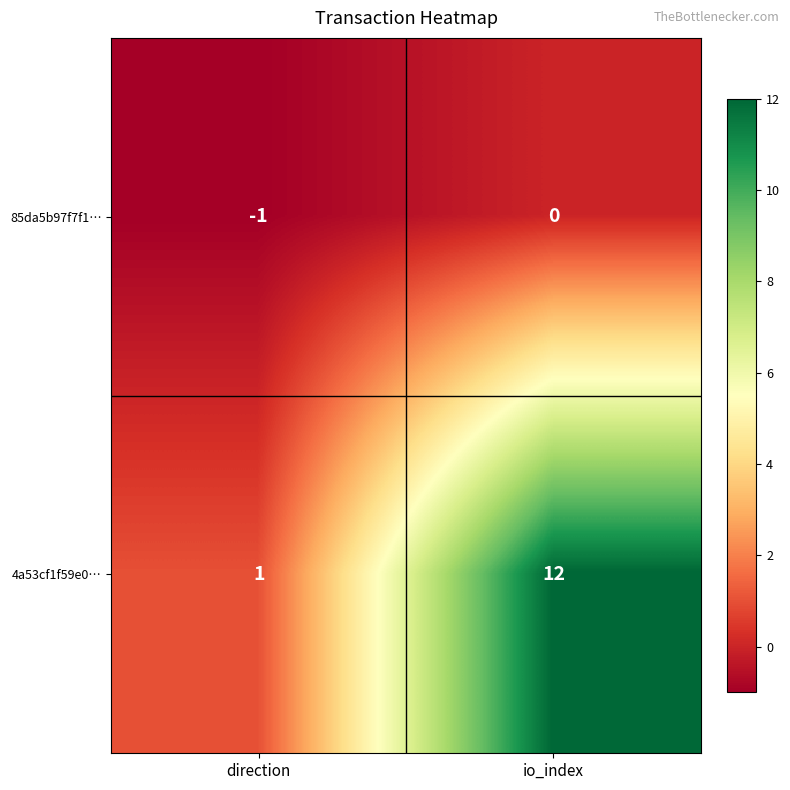

Which series has the widest spread of values?

4a53cf1f59e0…